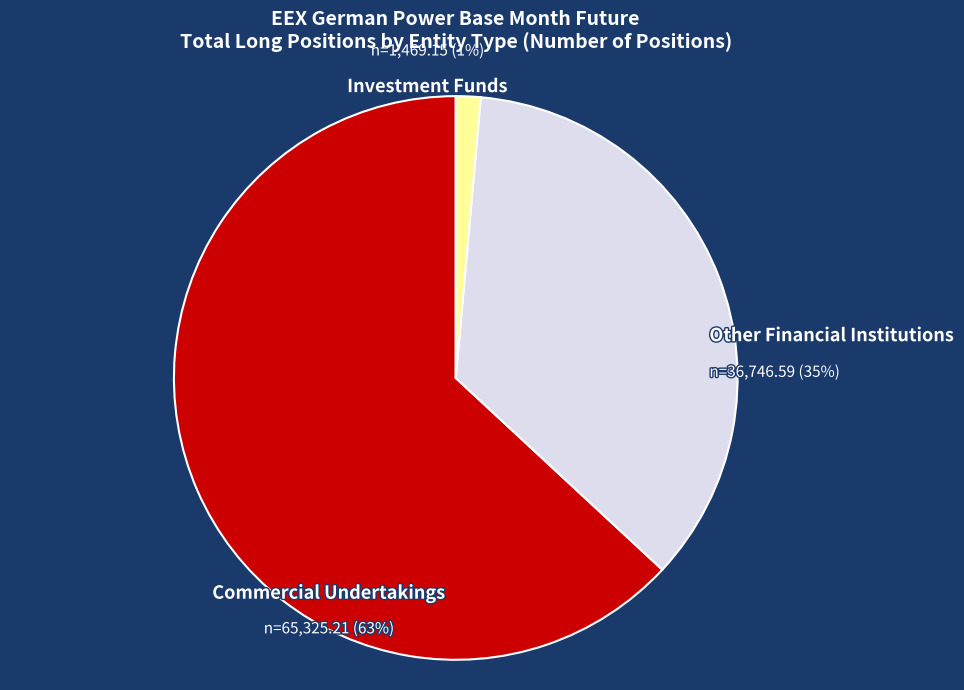

Rank the categories by value from lowest to highest.

Investment Funds Long, Other Financial Institutions Long, Commercial Undertakings Long